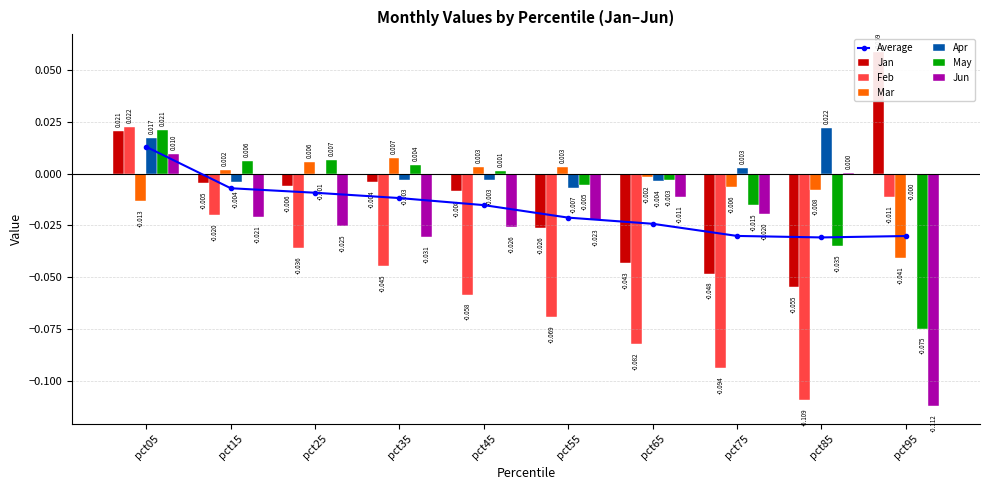

Rank the series at pct05 from highest to lowest value.

Feb, May, Jan, Apr, Jun, Mar